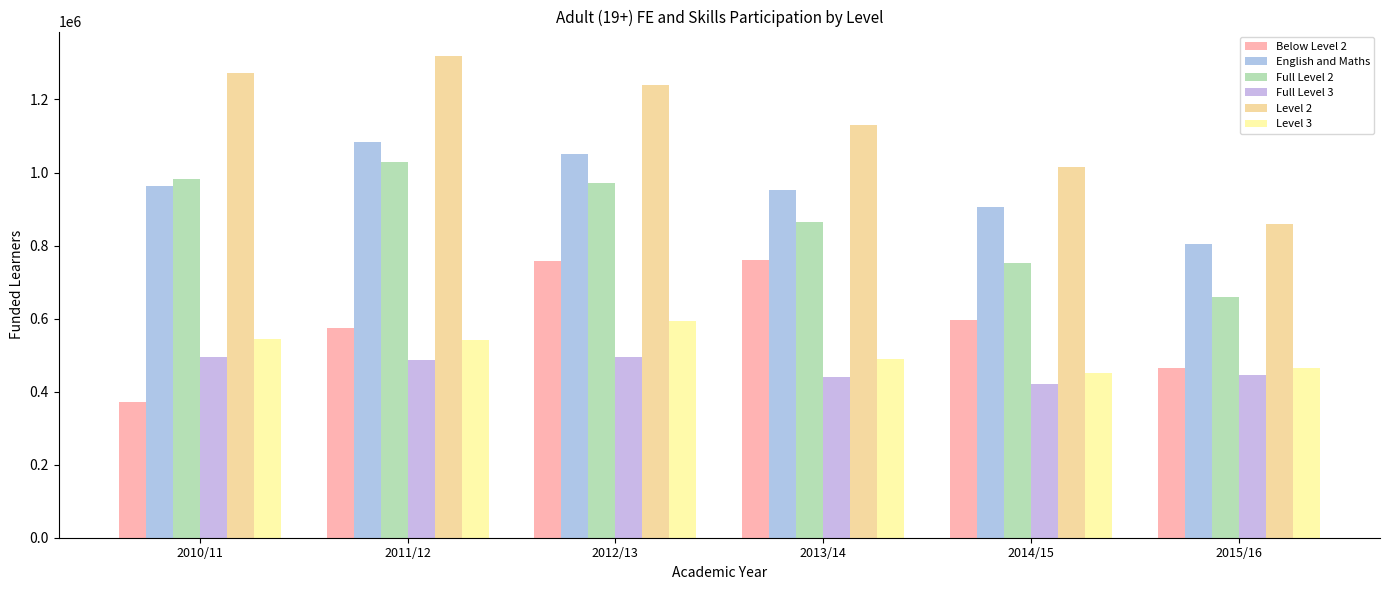

What is the highest value of the Full Level 3 series?

495300